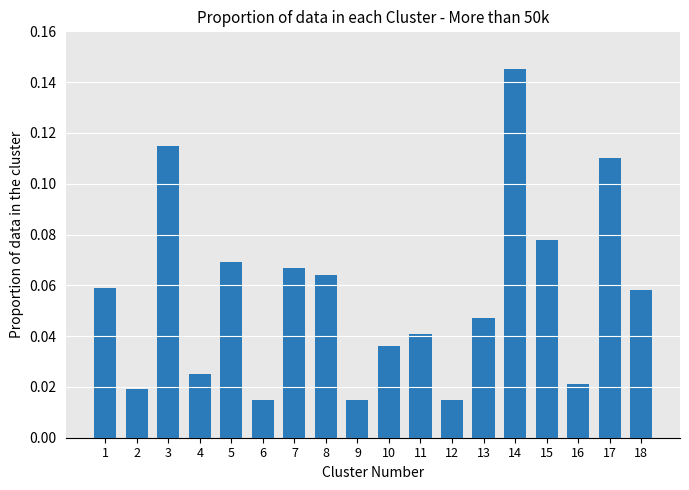

What is the sum of all values?

1.0